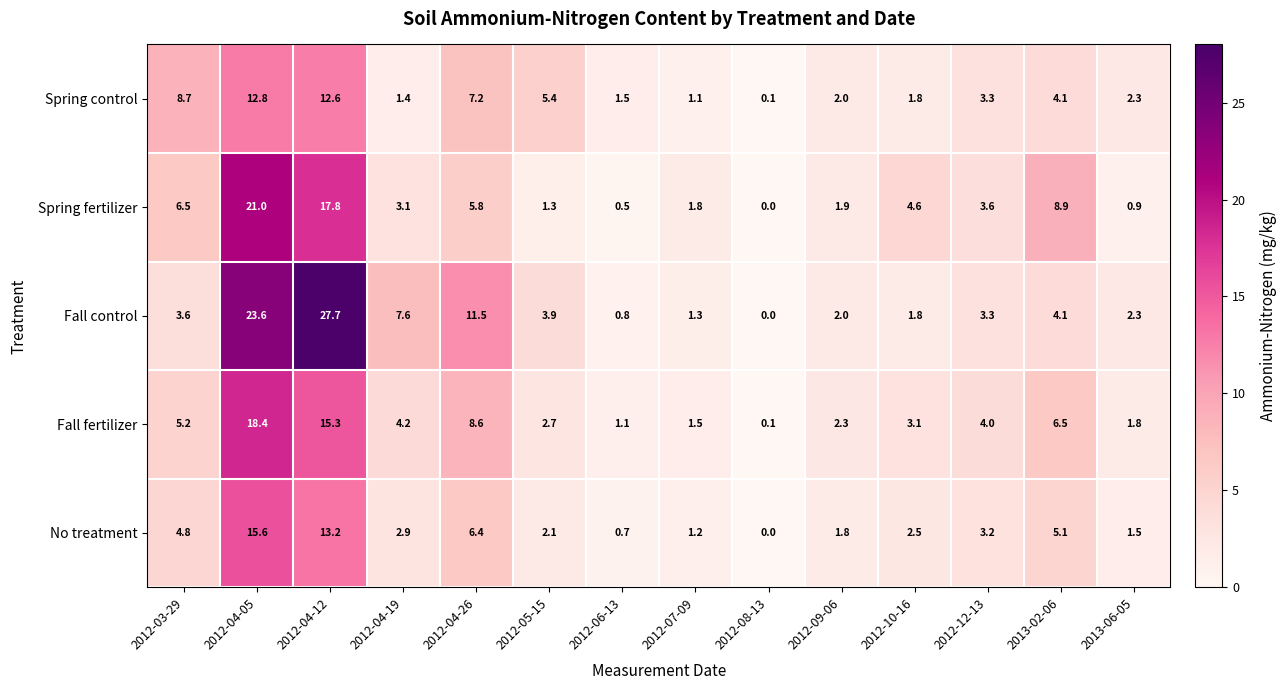

At how many categories does at least one series exceed 24?

1